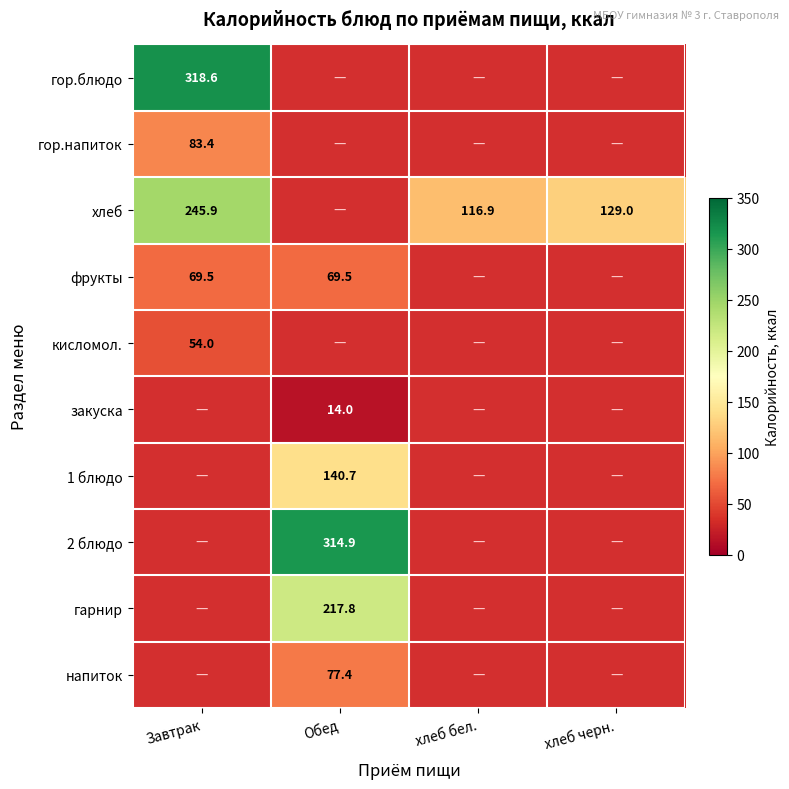

Is it true that напиток equals 77.4 at Обед?

True